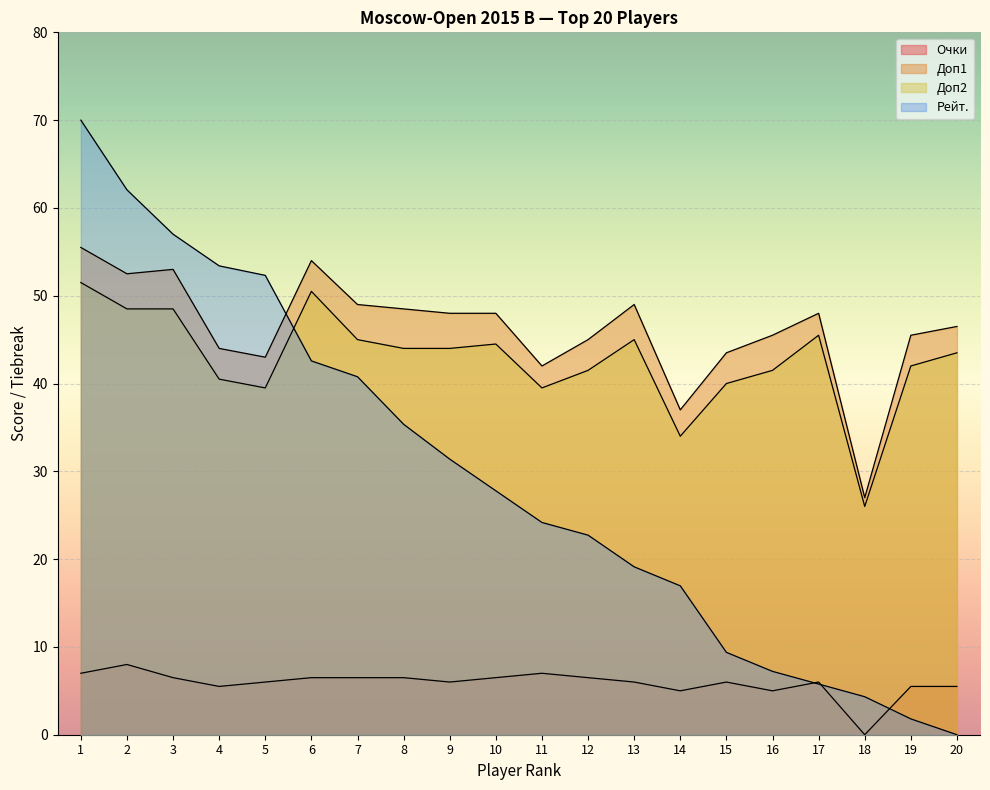

What value does the Очки series have at 4?

5.5